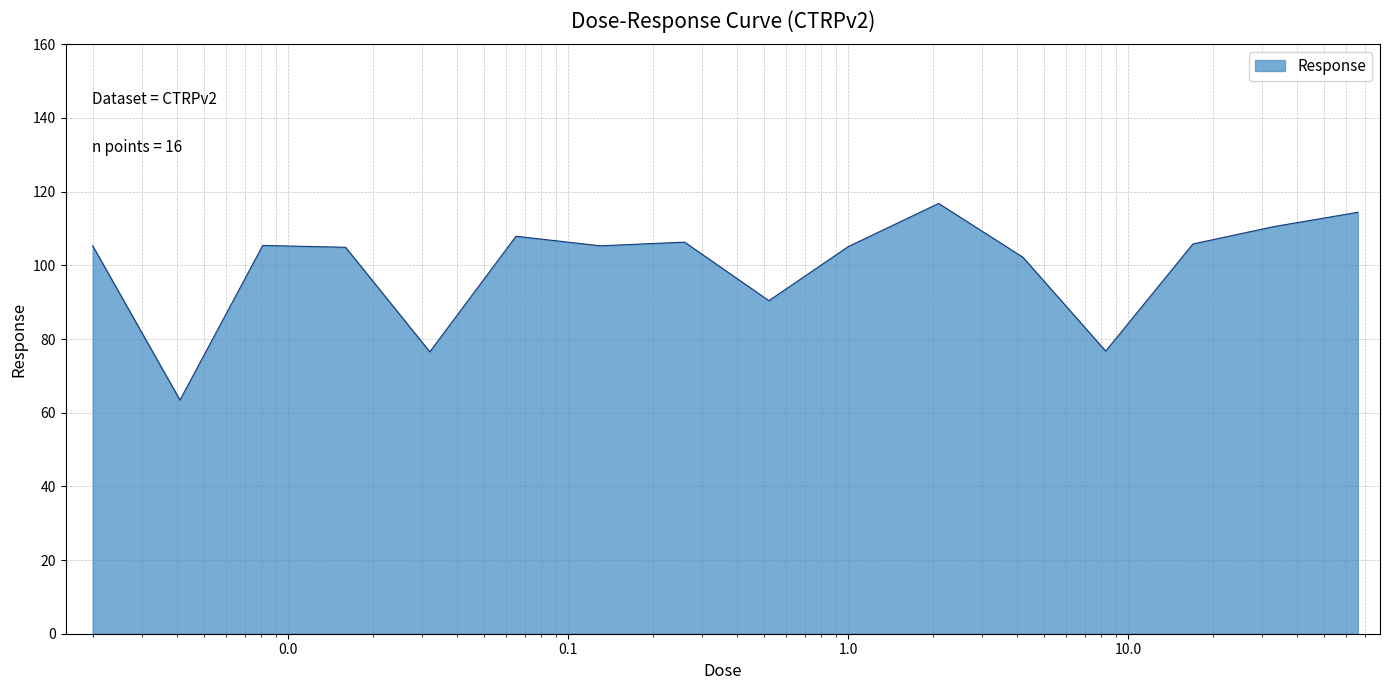

What is the maximum value shown in the chart?

116.8